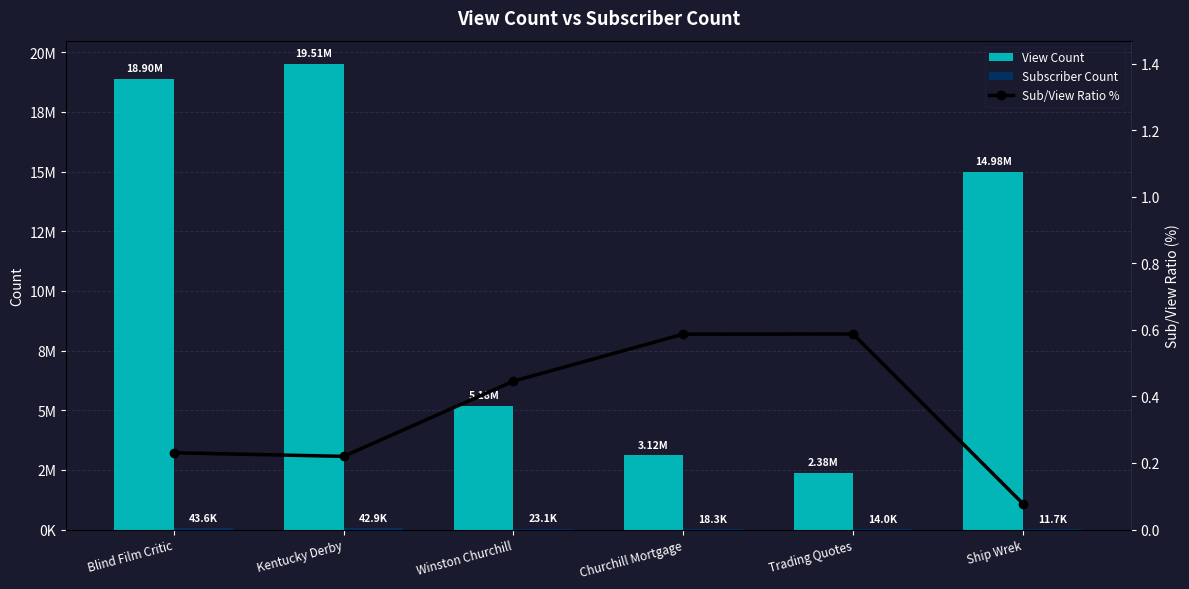

At which label is Sub/View Ratio % closest to 0?

Ship Wrek